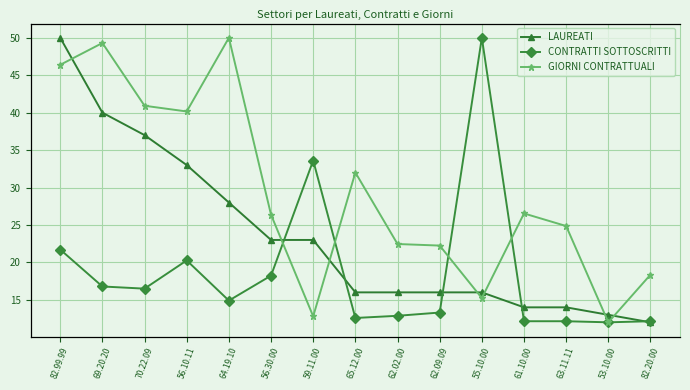

What are all the series names shown in the legend?

LAUREATI, CONTRATTI SOTTOSCRITTI, GIORNI CONTRATTUALI